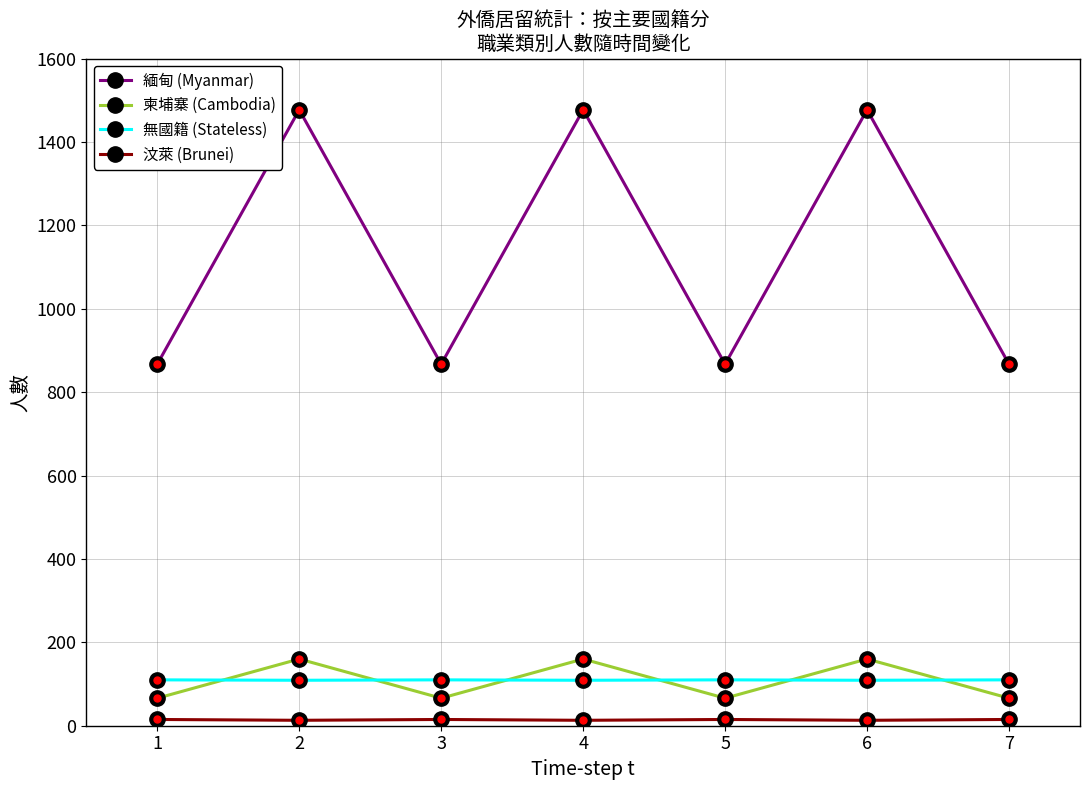

What is the value of the 無國籍 (Stateless) point at the 1st from the left?

110